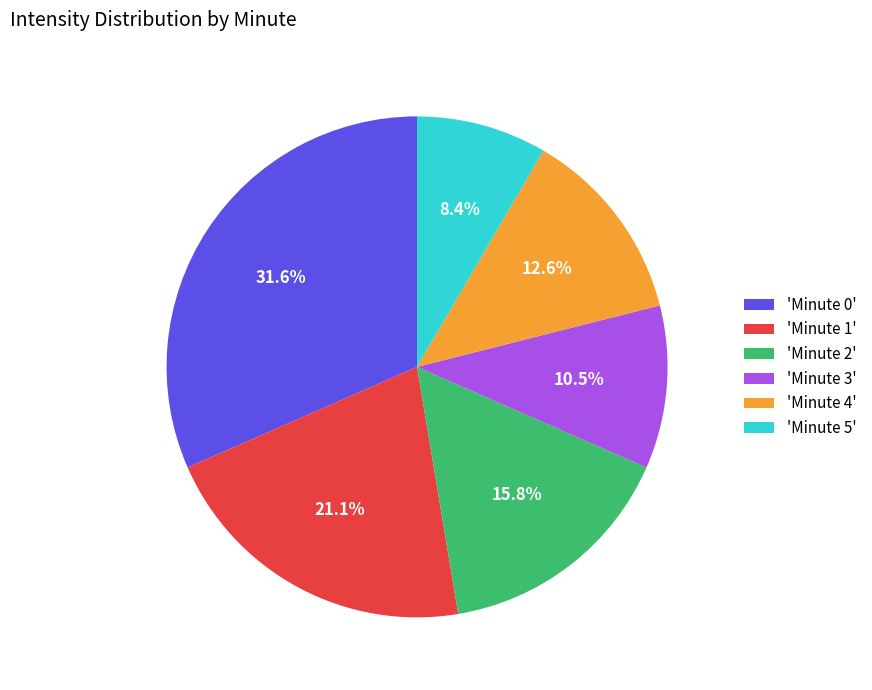

Which slice is the smallest?

'Minute 5'